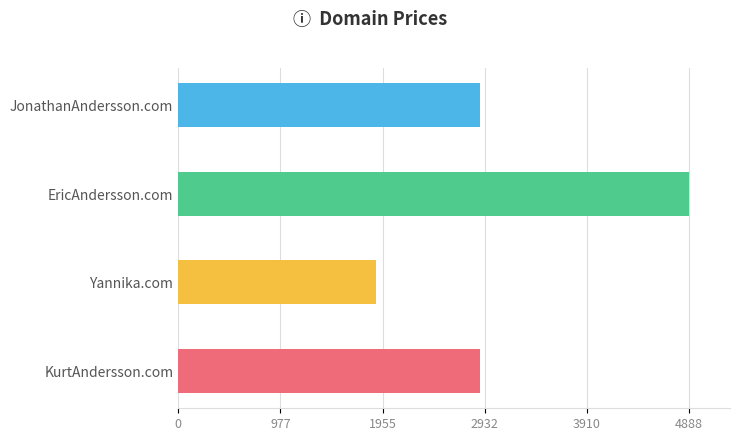

Reading left to right, list all the values displayed in this chart.

2888	4888	1888	2888